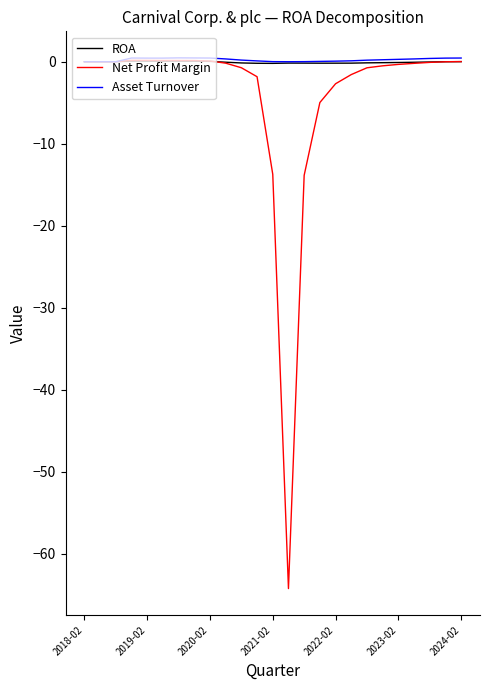

Which series has the largest range (max minus min)?

Net Profit Margin